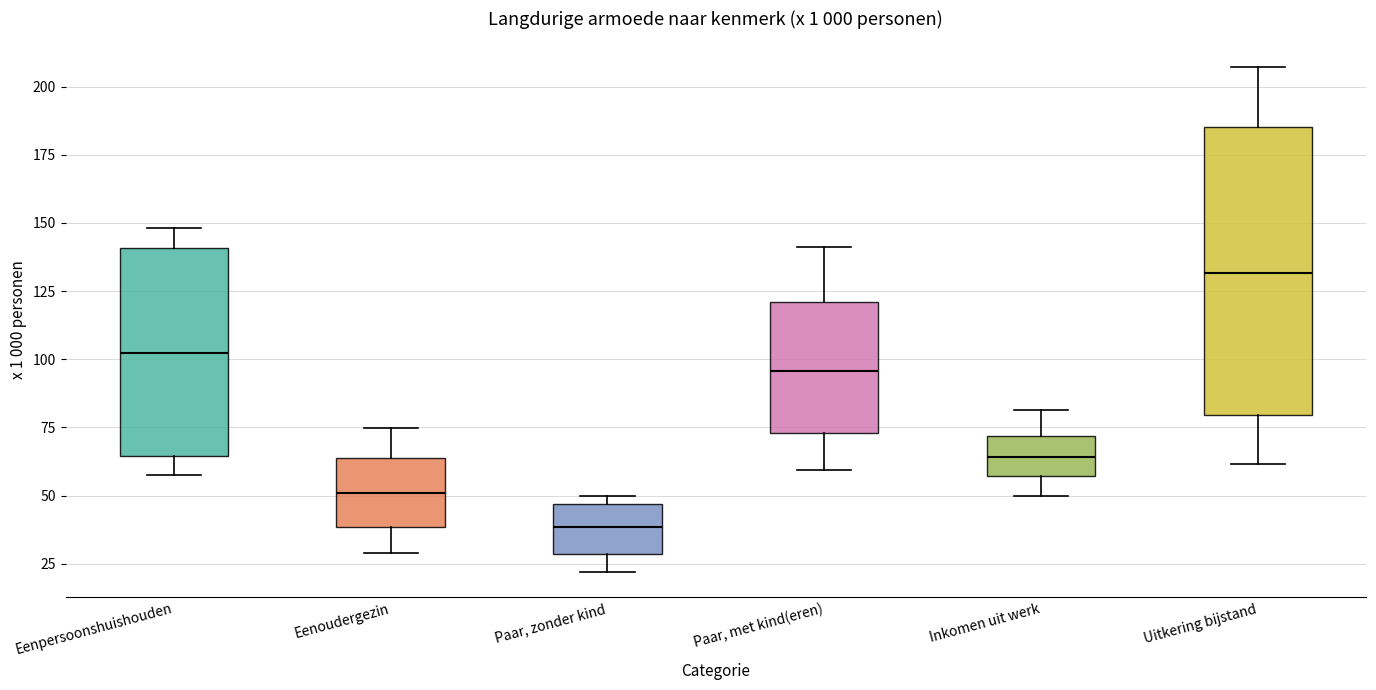

Which box has the highest median line?

Uitkering bijstand